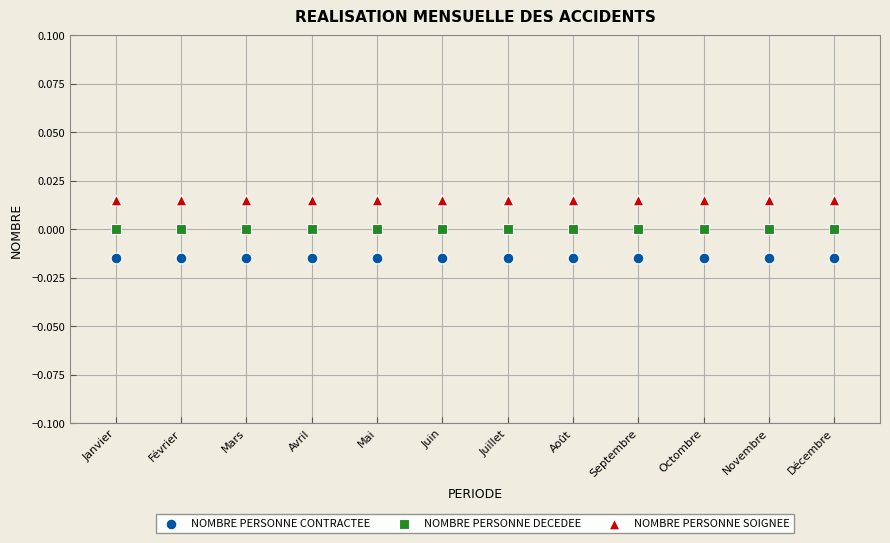

What are all the series names shown in the legend?

NOMBRE PERSONNE CONTRACTEE, NOMBRE PERSONNE DECEDEE, NOMBRE PERSONNE SOIGNEE